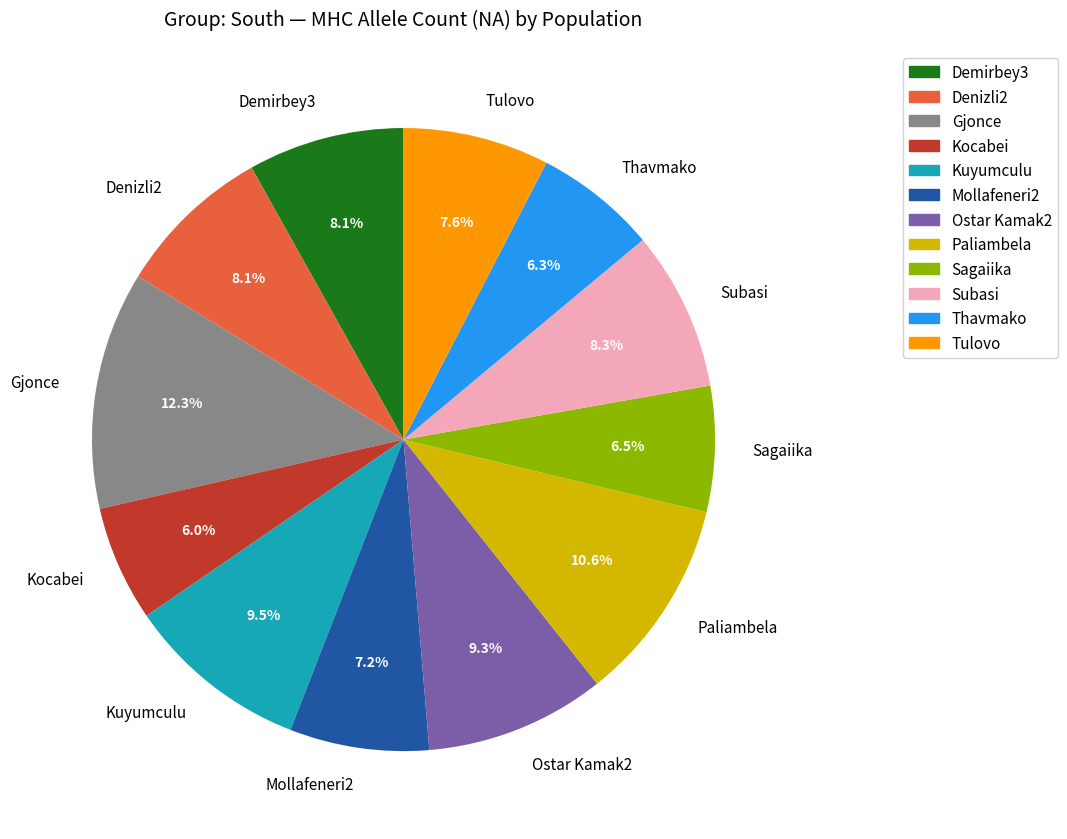

Approximately how many times larger is the value at Denizli2 compared to Kuyumculu?

0.9